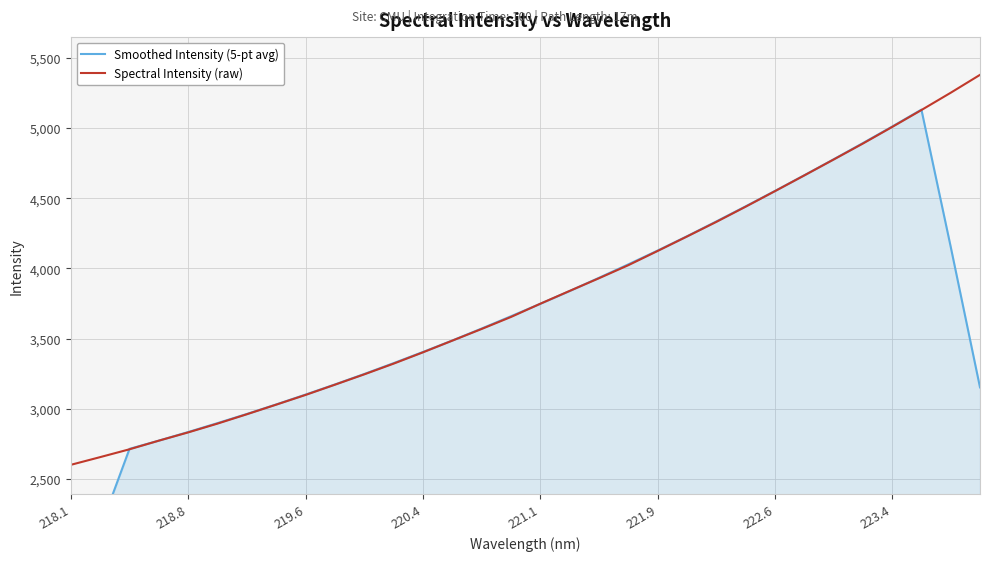

What is the maximum value for Spectral Intensity (raw)?

5379.8